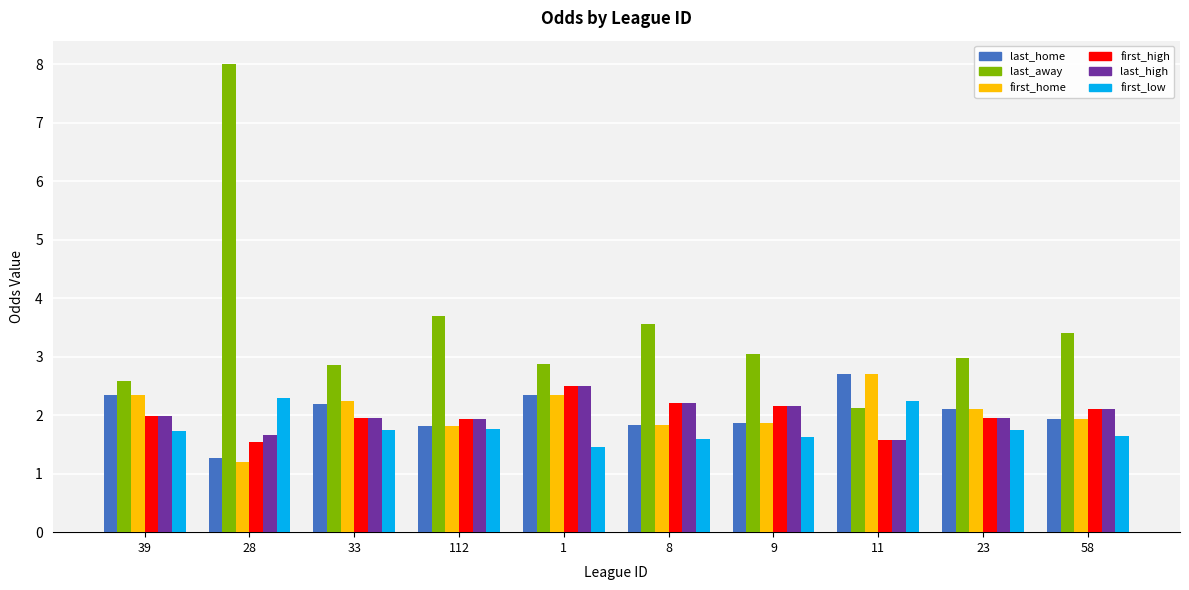

At which category is the sum across all series the highest?

28